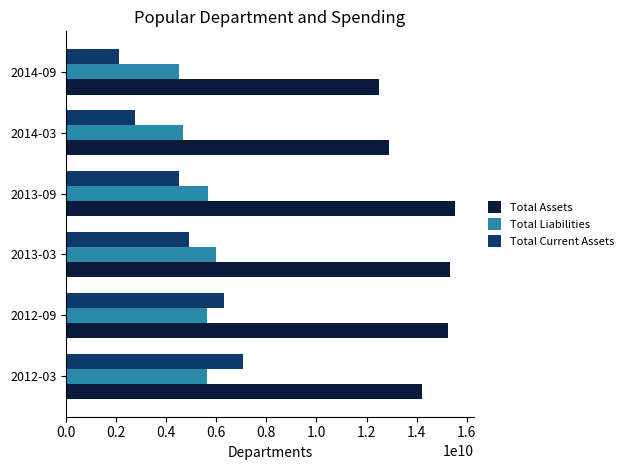

The value of Total Liabilities at 2012-09 is 9252530511. True or false?

False